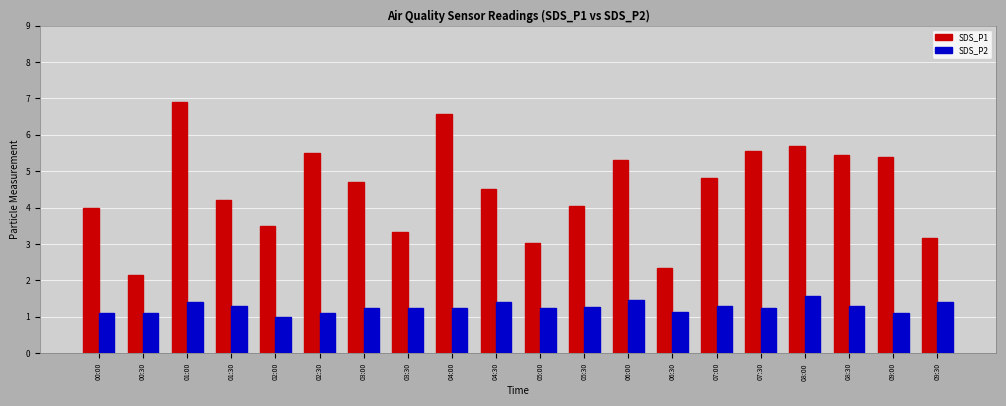

Rank the series by their average value, from lowest to highest.

SDS_P2, SDS_P1